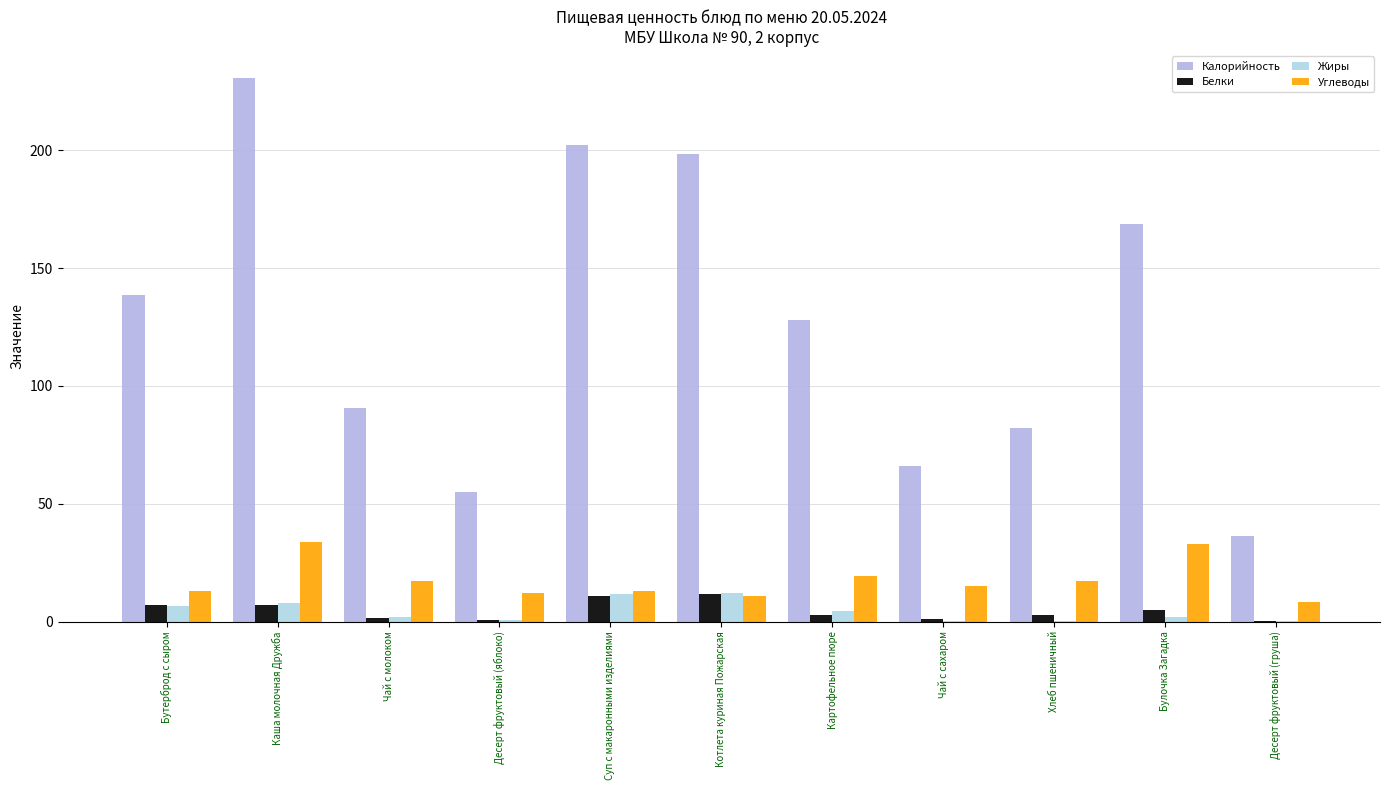

At how many categories does at least one series exceed 114?

6